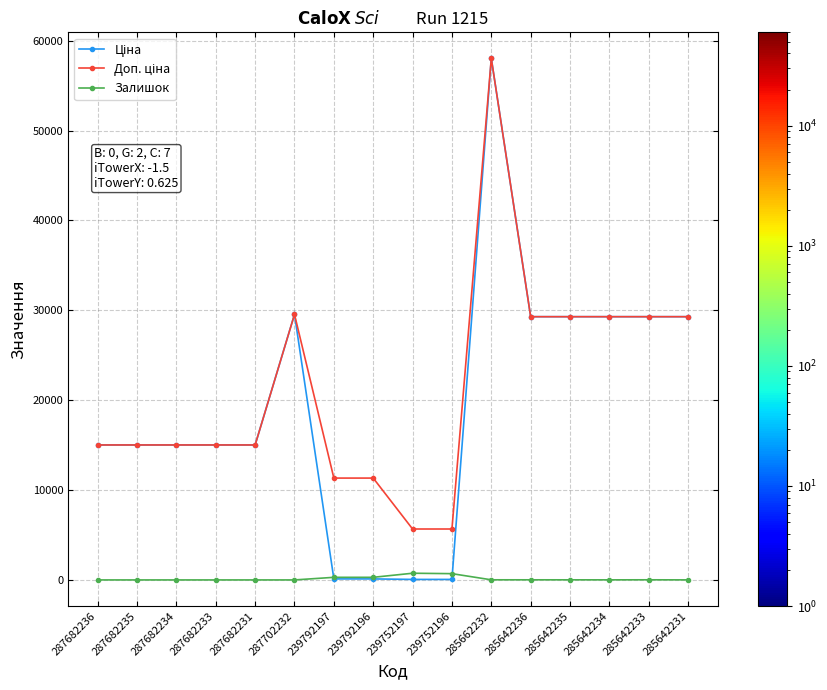

What position from the left is 285642231?

16